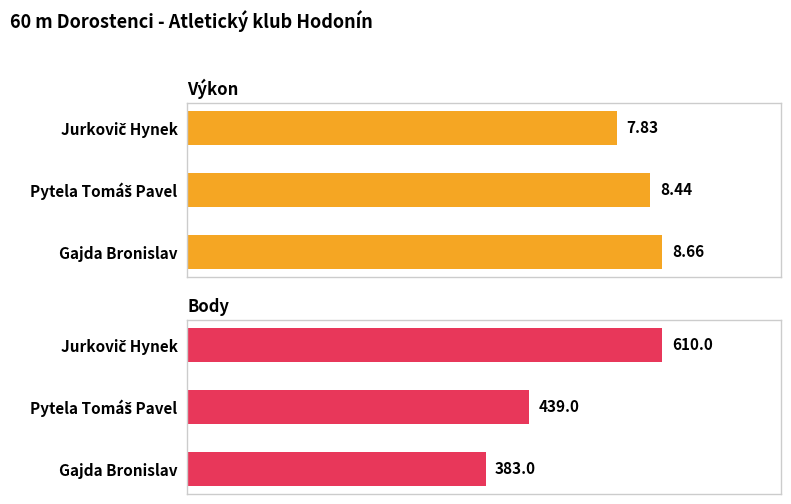

Between Pytela Tomáš Pavel and Gajda Bronislav, which series saw the biggest shift?

Body